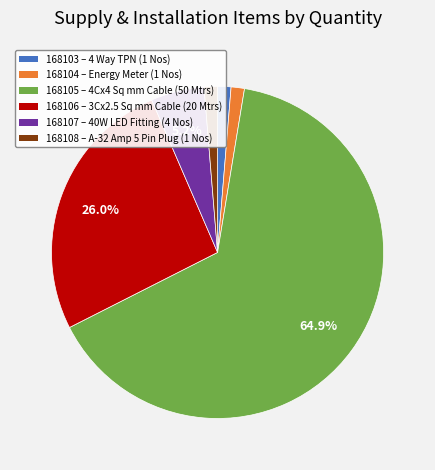

Which category has the biggest portion of the pie?

168105